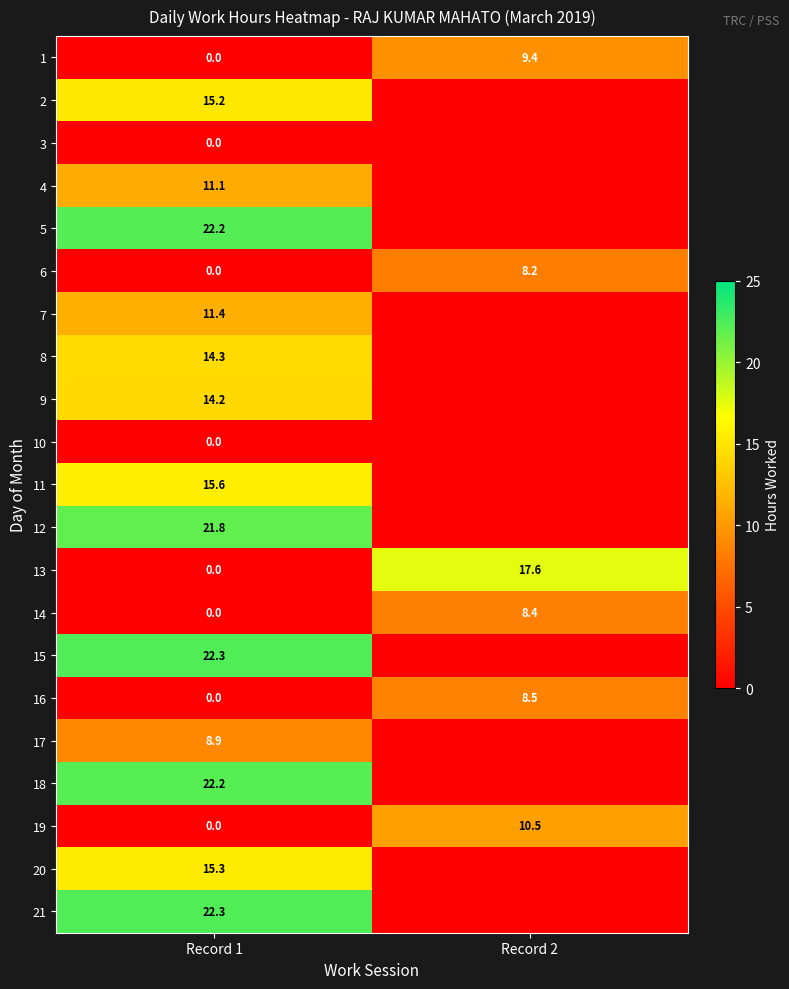

What is the difference between the highest and lowest values at Record 1?

22.3